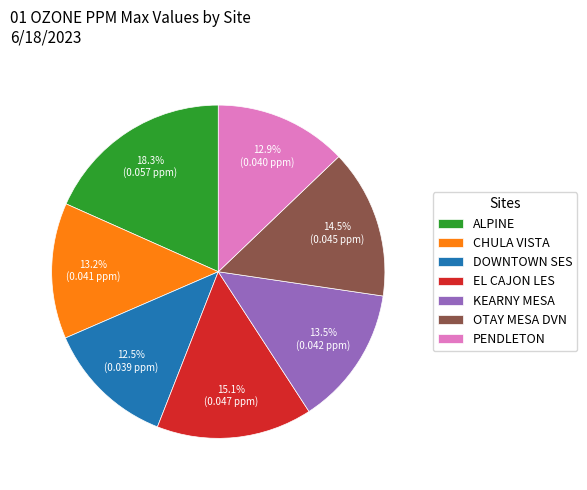

Which category has the biggest portion of the pie?

ALPINE